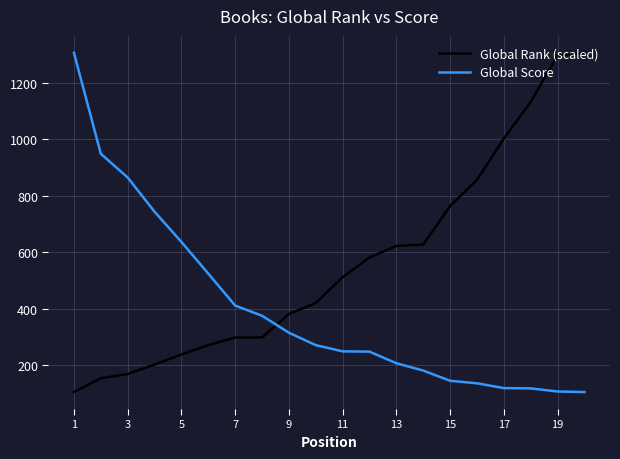

How many times do Global Score and Global Rank (scaled) cross each other?

1